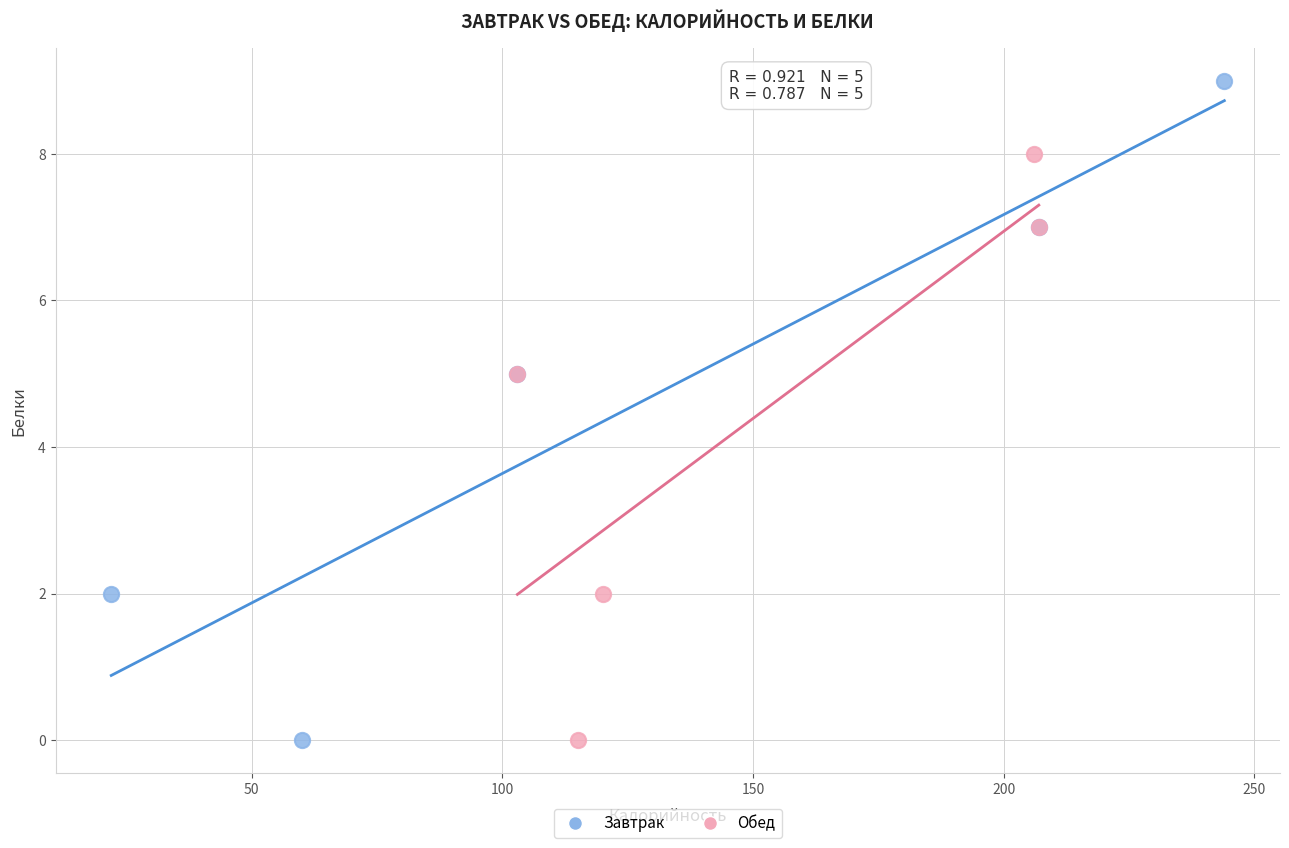

Which series has the widest spread of Y values?

Завтрак